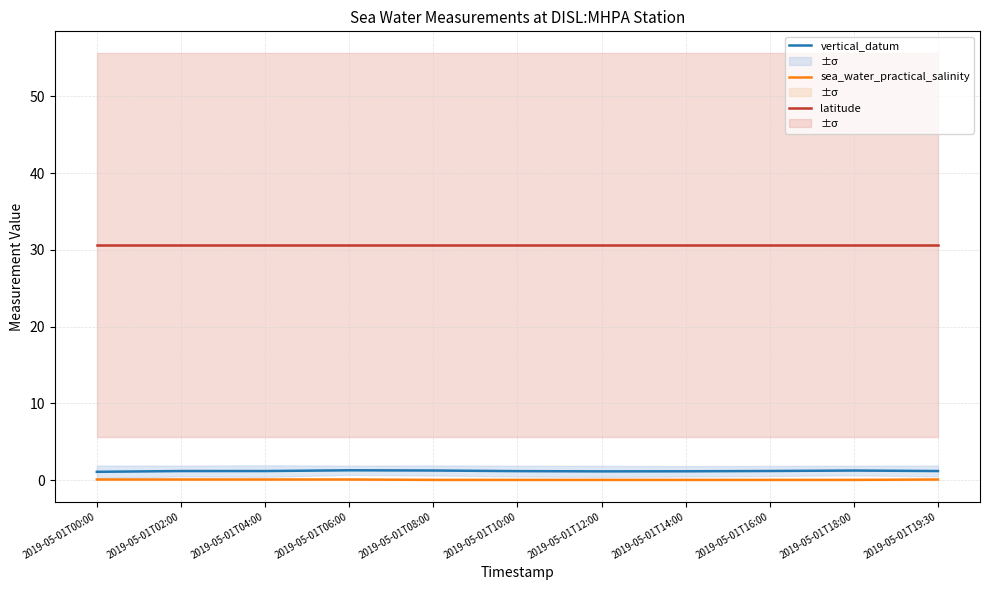

How many lines are shown in the chart?

3